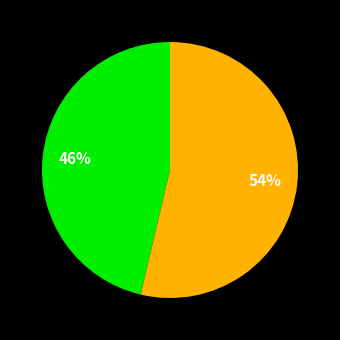

Is there a majority slice in this chart?

Yes